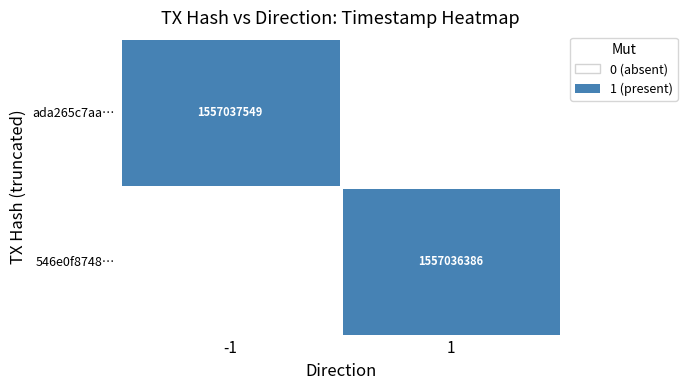

At which category is the sum across all series the highest?

-1